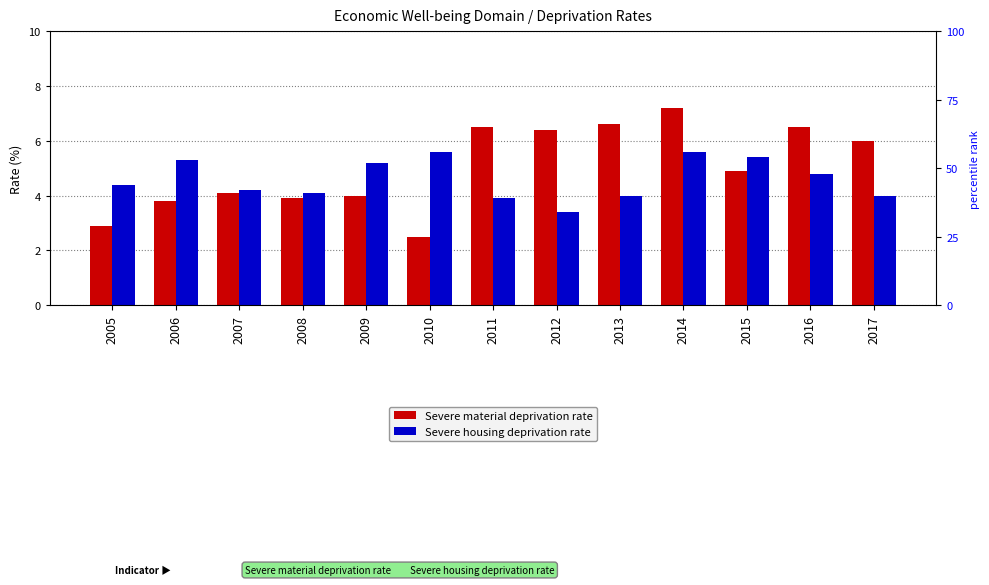

What is the total value across all series at 2011?

10.4